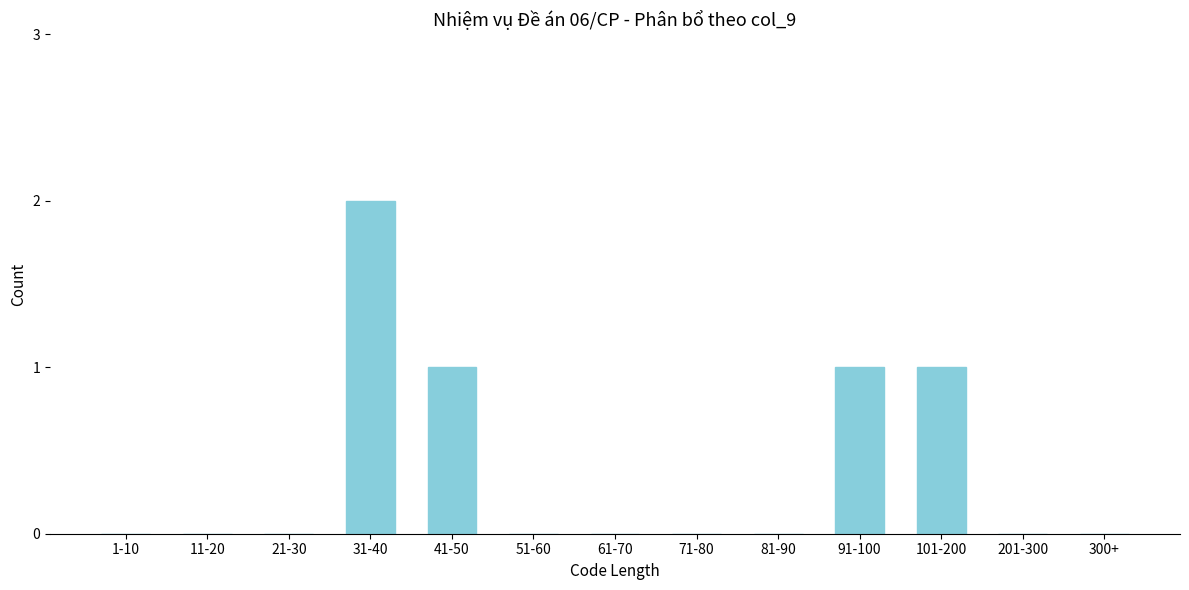

Reading left to right, list all the values displayed in this chart.

1-10=0	11-20=0	21-30=0	31-40=2	41-50=1	51-60=0	61-70=0	71-80=0	81-90=0	91-100=1	101-200=1	201-300=0	300+=0